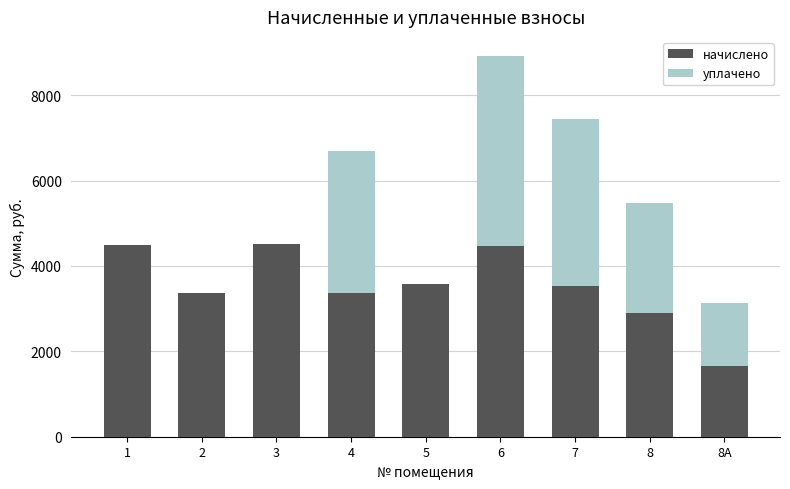

At which category is the sum across all series the highest?

6